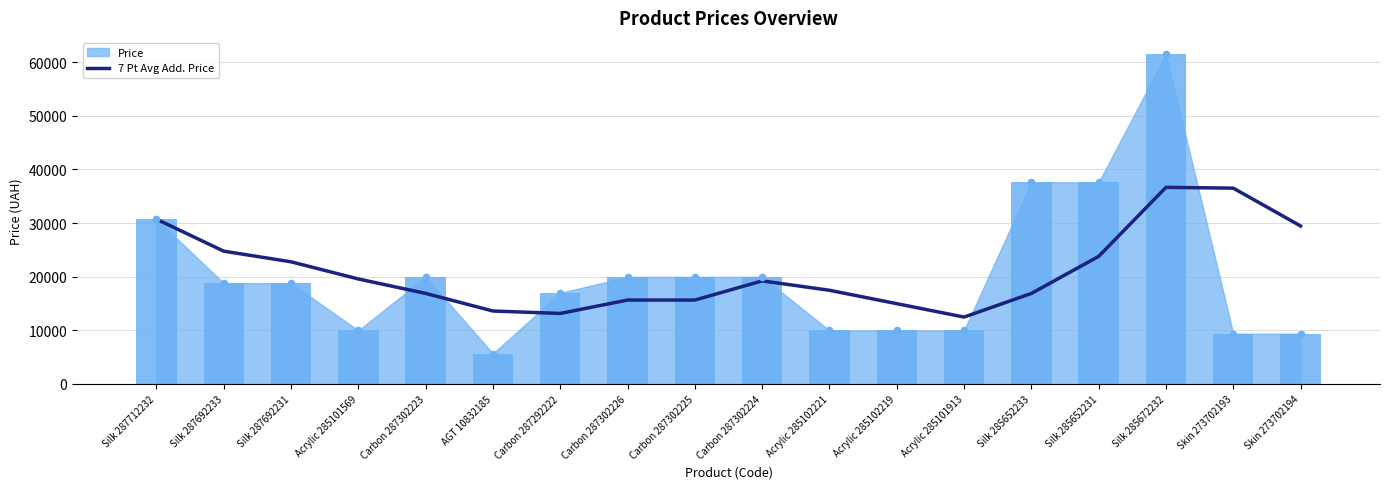

Between Carbon 287302223 and Acrylic 285102221, which is larger?

Acrylic 285102221